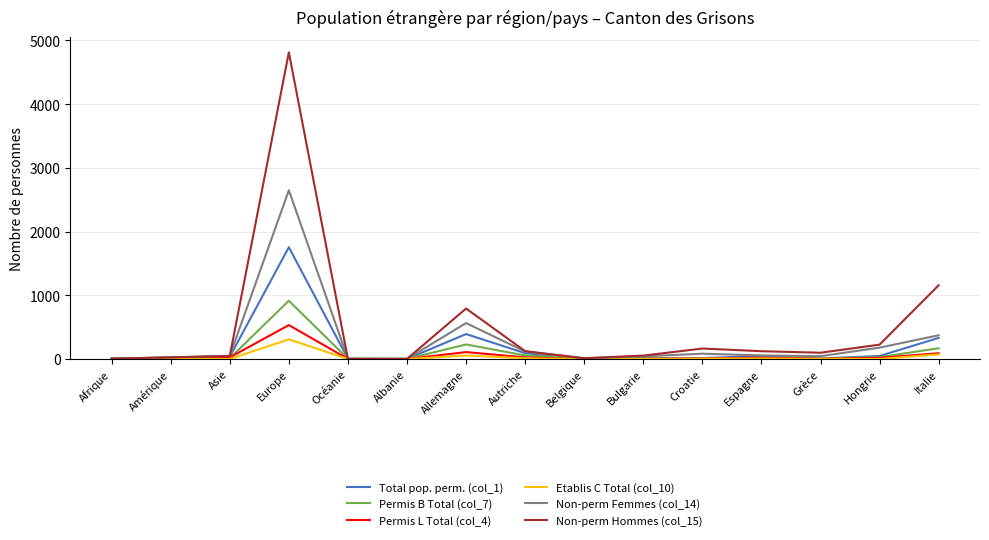

How many categories are shown in the chart?

15